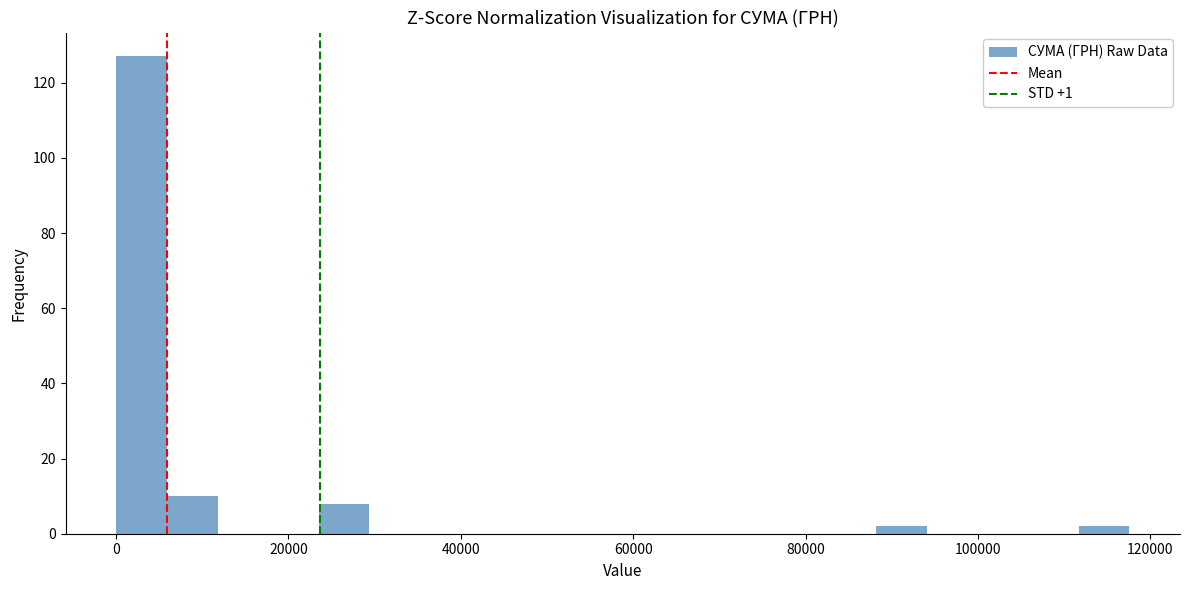

Around what value on the x-axis is the tallest bar? Give the approximate position of its centre, as read against the axis.

2000